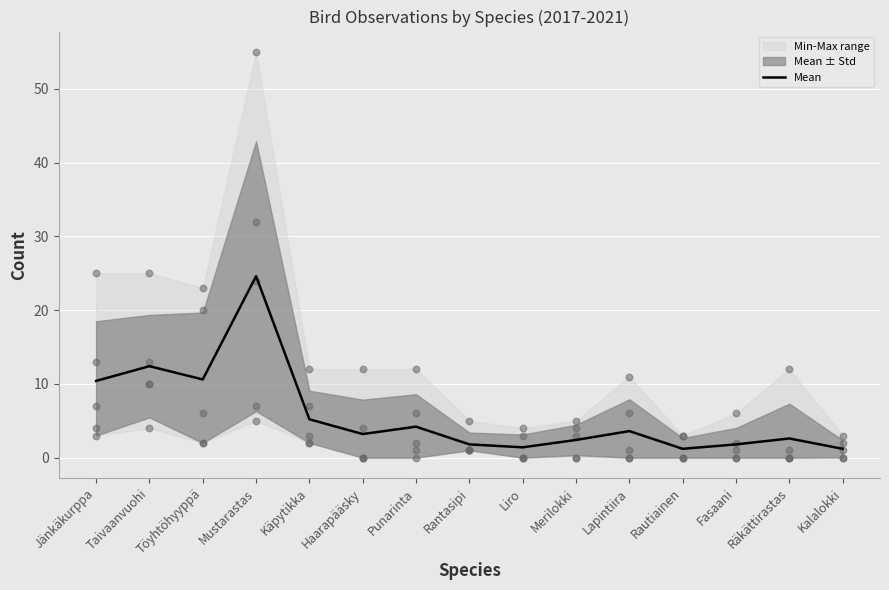

What is the change in value from Töyhtöhyyppä to Käpytikka?

-5.4